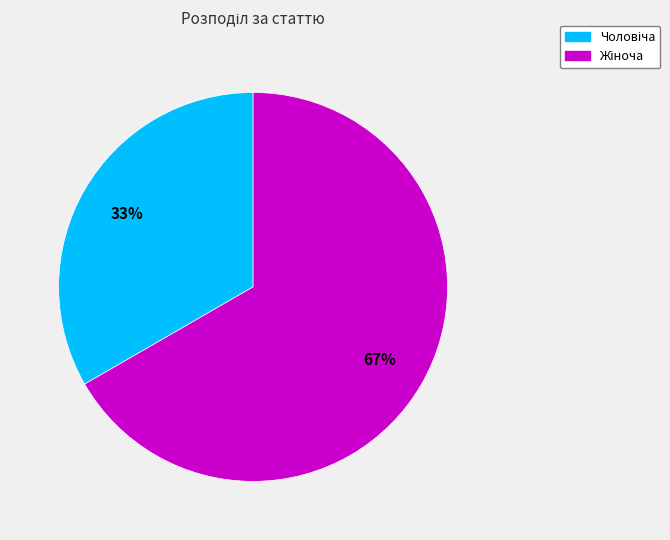

Does any single category account for the majority?

Yes